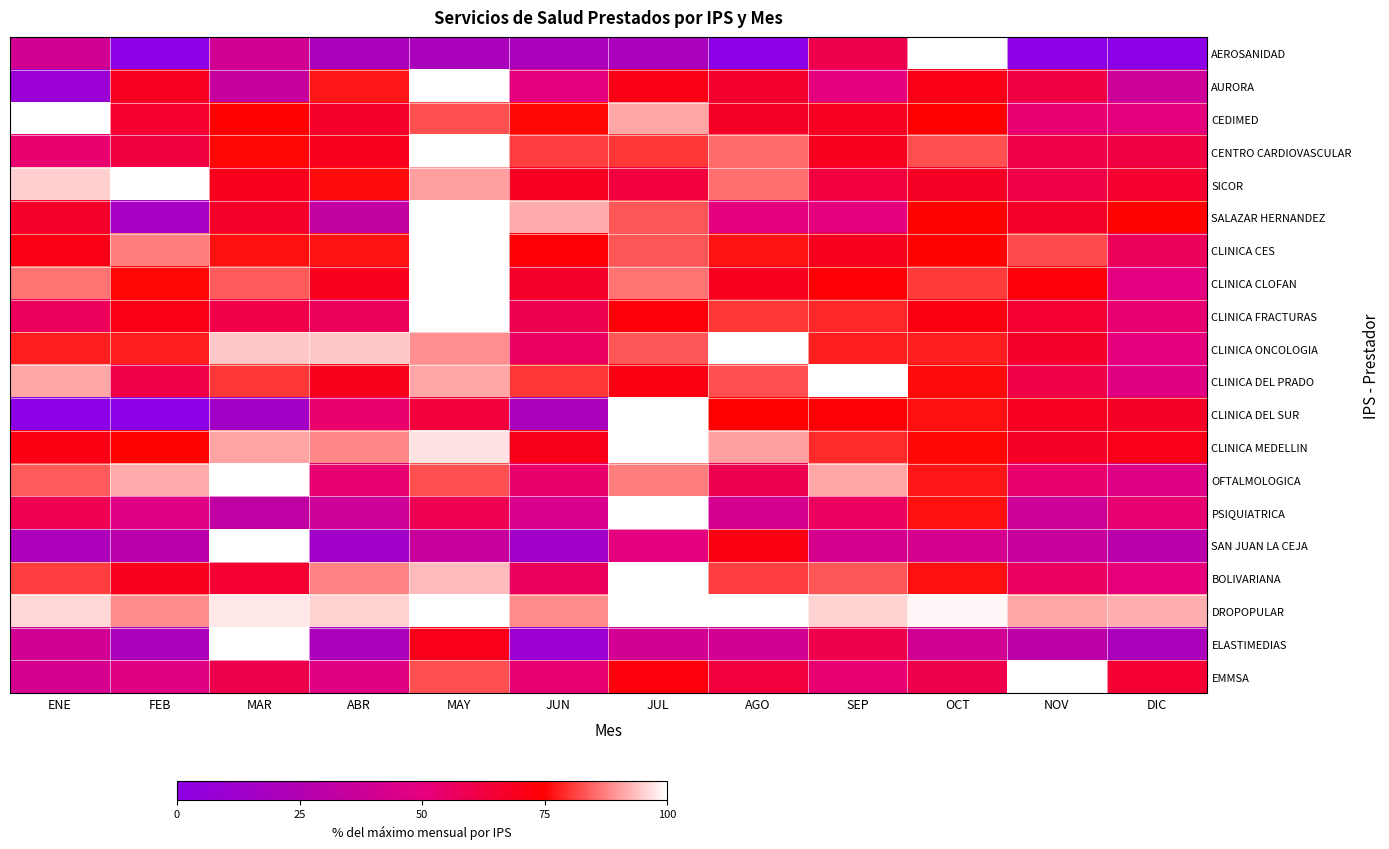

Reading left to right, extract all data points from this chart.

AEROSANIDAD: ENE=40.0	FEB=0.0	MAR=40.0	ABR=20.0	MAY=20.0	JUN=20.0	JUL=20.0	AGO=0.0	SEP=60.0	OCT=100.0	NOV=0.0	DIC=0.0
AURORA: ENE=9.1	FEB=68.2	MAR=34.1	ABR=77.3	MAY=100.0	JUN=50.0	JUL=70.5	AGO=65.9	SEP=50.0	OCT=70.5	NOV=61.4	DIC=38.6
CEDIMED: ENE=100.0	FEB=65.3	MAR=74.6	ABR=66.5	MAY=82.7	JUN=75.7	JUL=91.3	AGO=67.1	SEP=68.2	OCT=74.6	NOV=52.6	DIC=50.3
CENTRO CARDIOVASCULAR: ENE=53.4	FEB=62.1	MAR=75.4	ABR=69.4	MAY=100.0	JUN=81.0	JUL=80.2	AGO=85.3	SEP=68.5	OCT=82.8	NOV=60.8	DIC=61.6
SICOR: ENE=95.2	FEB=100.0	MAR=69.2	ABR=76.0	MAY=90.4	JUN=68.3	JUL=62.5	AGO=85.6	SEP=62.5	OCT=67.3	NOV=60.6	DIC=65.4
SALAZAR HERNANDEZ: ENE=66.7	FEB=16.7	MAR=66.7	ABR=33.3	MAY=100.0	JUN=91.7	JUL=83.3	AGO=50.0	SEP=50.0	OCT=75.0	NOV=66.7	DIC=75.0
CLINICA CES: ENE=70.8	FEB=87.5	MAR=76.4	ABR=76.6	MAY=100.0	JUN=73.9	JUL=83.6	AGO=76.8	SEP=68.5	OCT=75.3	NOV=82.2	DIC=57.5
CLINICA CLOFAN: ENE=86.1	FEB=75.6	MAR=83.6	ABR=69.3	MAY=100.0	JUN=66.6	JUL=86.1	AGO=68.6	SEP=74.2	OCT=80.8	NOV=73.2	DIC=49.5
CLINICA FRACTURAS: ENE=56.7	FEB=70.6	MAR=60.9	ABR=57.1	MAY=100.0	JUN=59.5	JUL=72.7	AGO=80.3	SEP=78.5	OCT=71.6	NOV=65.1	DIC=52.9
CLINICA ONCOLOGIA: ENE=77.8	FEB=77.8	MAR=94.4	ABR=94.4	MAY=88.9	JUN=55.6	JUL=83.3	AGO=100.0	SEP=77.8	OCT=77.8	NOV=66.7	DIC=50.0
CLINICA DEL PRADO: ENE=91.3	FEB=60.9	MAR=80.4	ABR=69.6	MAY=91.3	JUN=80.4	JUL=71.7	AGO=82.6	SEP=100.0	OCT=76.1	NOV=60.9	DIC=47.8
CLINICA DEL SUR: ENE=0.0	FEB=0.0	MAR=15.5	ABR=53.6	MAY=63.6	JUN=20.0	JUL=100.0	AGO=74.5	SEP=73.6	OCT=76.4	NOV=68.2	DIC=67.3
CLINICA MEDELLIN: ENE=71.3	FEB=75.1	MAR=90.7	ABR=88.2	MAY=97.2	JUN=69.8	JUL=100.0	AGO=90.4	SEP=79.2	OCT=75.6	NOV=67.1	DIC=69.9
OFTALMOLOGICA: ENE=83.7	FEB=91.6	MAR=100.0	ABR=52.7	MAY=82.8	JUN=54.2	JUL=87.2	AGO=59.1	SEP=91.1	OCT=77.3	NOV=53.7	DIC=46.3
PSIQUIATRICA: ENE=58.8	FEB=47.1	MAR=32.4	ABR=38.2	MAY=58.8	JUN=44.1	JUL=100.0	AGO=41.2	SEP=55.9	OCT=76.5	NOV=38.2	DIC=52.9
SAN JUAN LA CEJA: ENE=21.4	FEB=28.6	MAR=100.0	ABR=14.3	MAY=35.7	JUN=14.3	JUL=50.0	AGO=71.4	SEP=42.9	OCT=42.9	NOV=35.7	DIC=28.6
BOLIVARIANA: ENE=80.9	FEB=69.5	MAR=64.9	ABR=87.8	MAY=93.1	JUN=56.5	JUL=100.0	AGO=80.9	SEP=83.2	OCT=76.3	NOV=55.7	DIC=51.1
DROPOPULAR: ENE=96.0	FEB=88.6	MAR=97.3	ABR=95.6	MAY=99.6	JUN=88.6	JUL=99.7	AGO=100.0	SEP=95.7	OCT=99.1	NOV=91.1	DIC=91.9
ELASTIMEDIAS: ENE=40.0	FEB=20.0	MAR=100.0	ABR=20.0	MAY=70.0	JUN=10.0	JUL=40.0	AGO=40.0	SEP=60.0	OCT=40.0	NOV=30.0	DIC=20.0
EMMSA: ENE=42.5	FEB=47.5	MAR=60.0	ABR=47.5	MAY=82.5	JUN=52.5	JUL=72.5	AGO=62.5	SEP=52.5	OCT=60.0	NOV=100.0	DIC=65.0